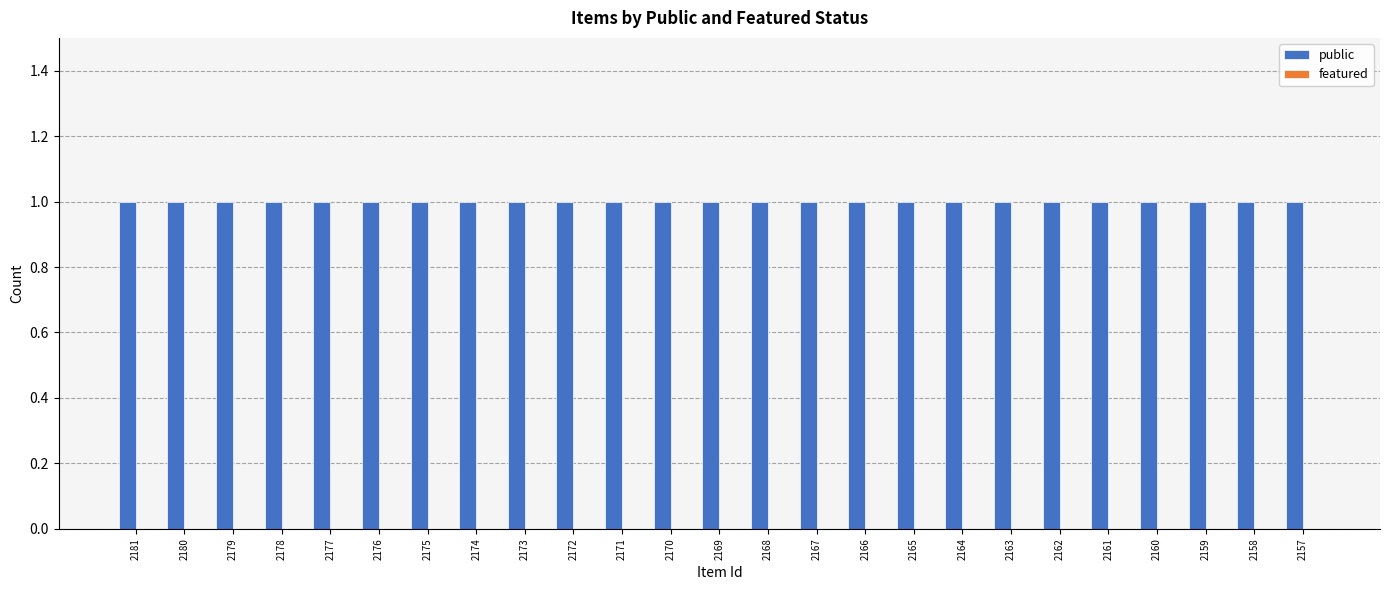

Which category has the highest value across all series?

2181